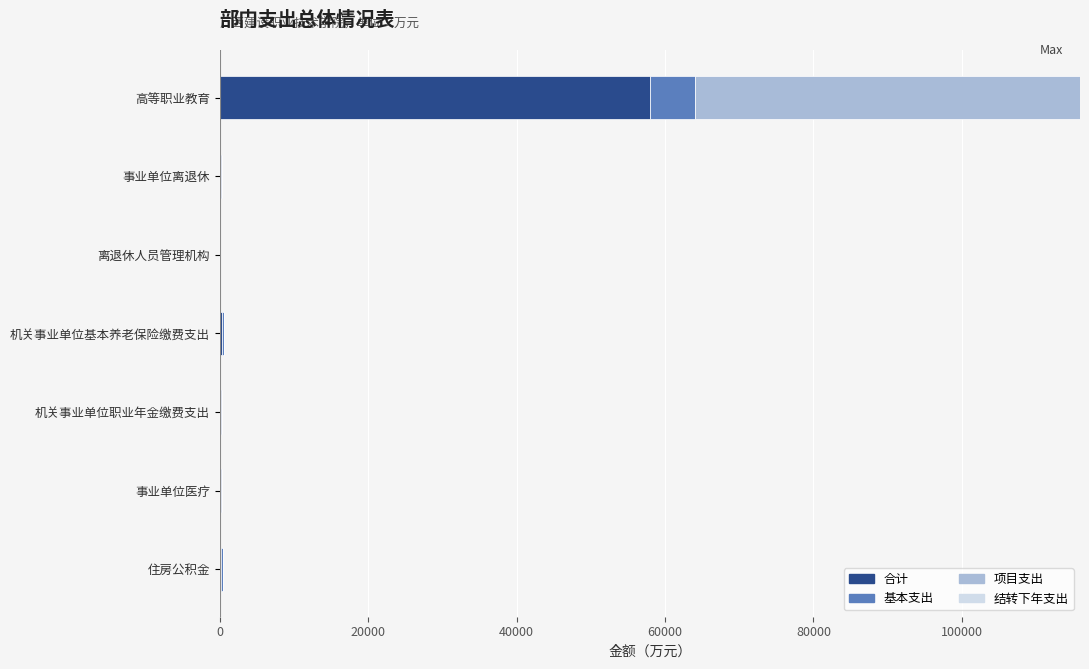

At which category is the sum across all series the highest?

高等职业教育